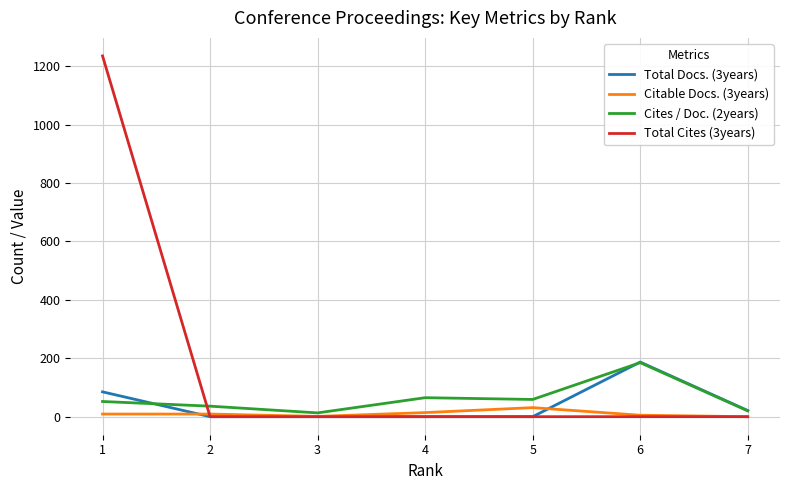

Which series has the largest range (max minus min)?

Total Cites (3years)